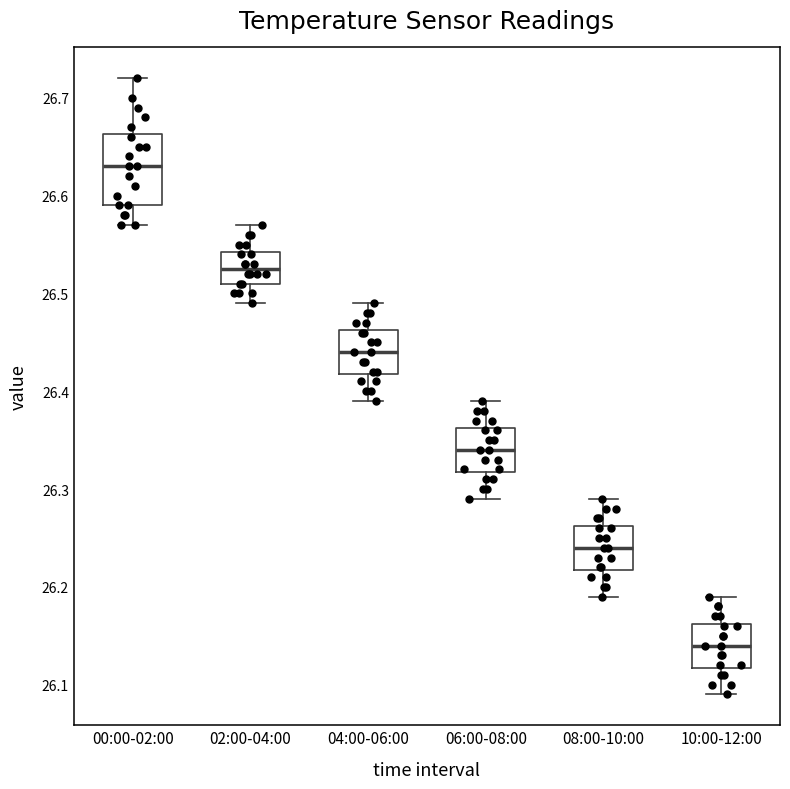

Which box is the tallest, from its lower edge to its upper edge?

00:00-02:00